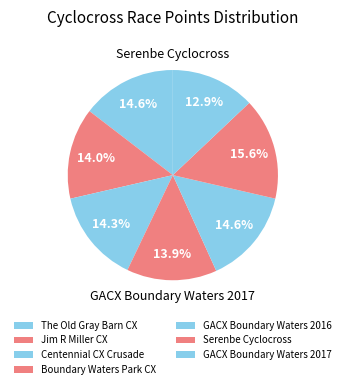

Which slice is the largest?

Serenbe Cyclocross